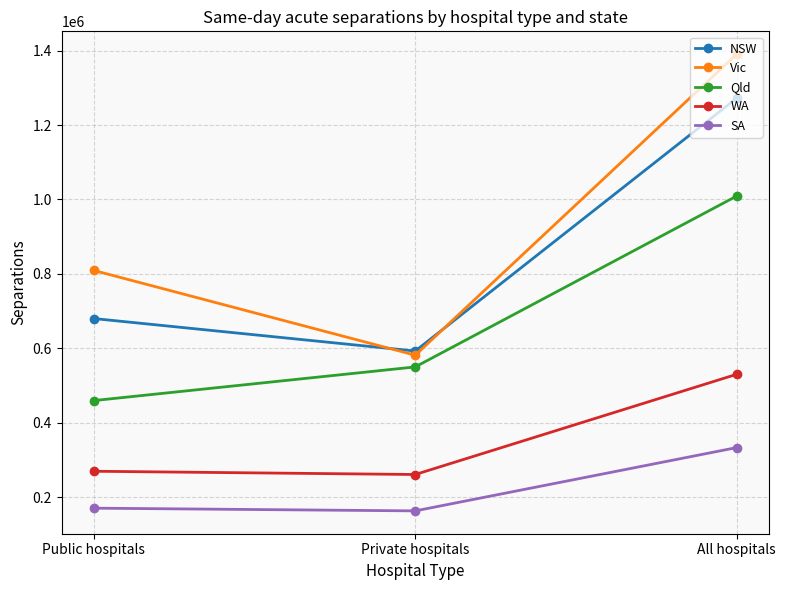

The Vic series shows 777973 at Private hospitals. True or false?

False